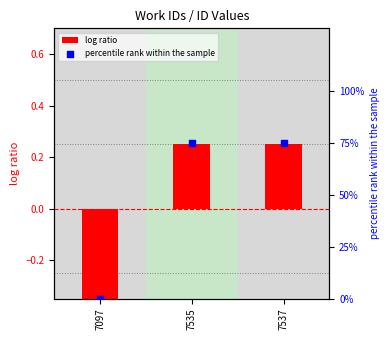

At which category is the sum across all series the highest?

7537